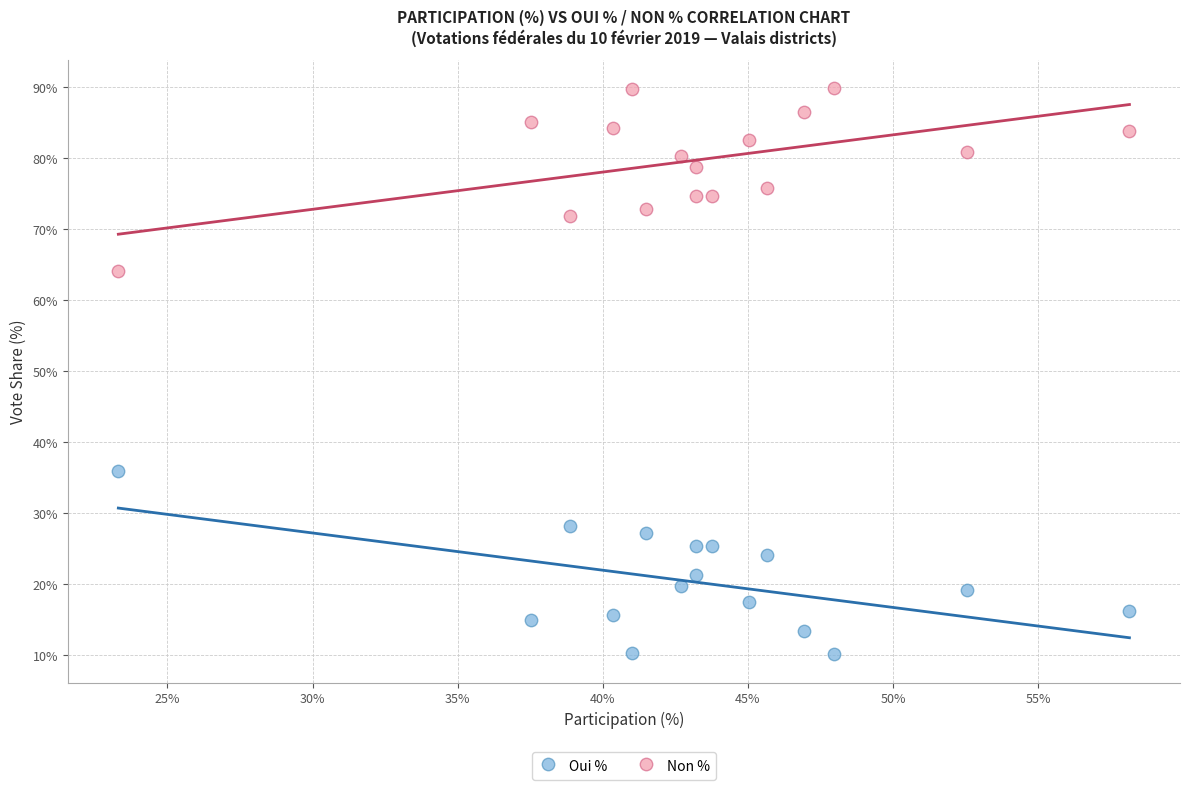

Across all data points, what is the range of X values (max minus min)?

34.8